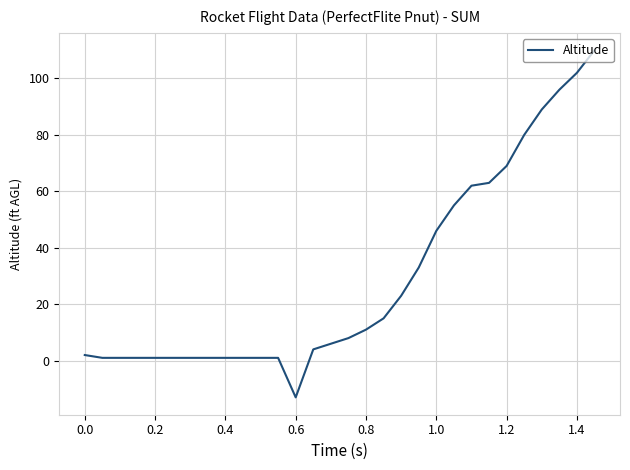

What is the smallest value displayed?

-13